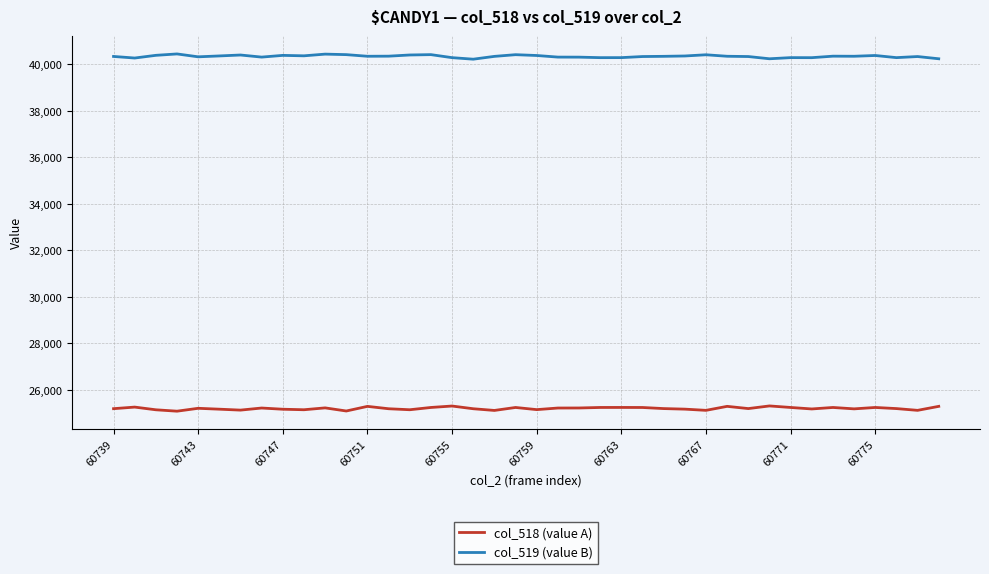

Rank the series by their average value, from lowest to highest.

col_518 (value A), col_519 (value B)